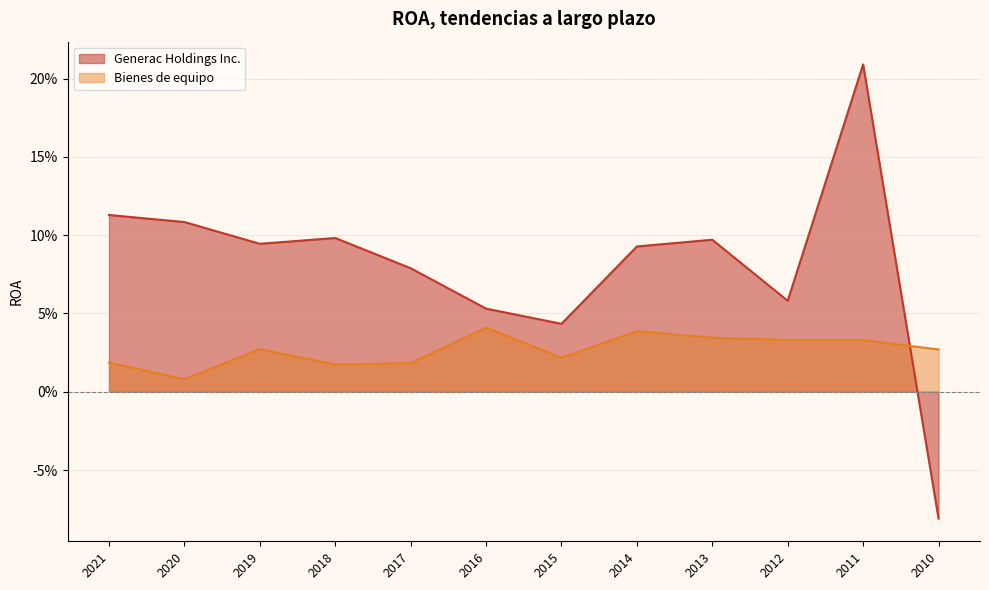

What are all the series names shown in the legend?

Generac Holdings Inc., Bienes de equipo